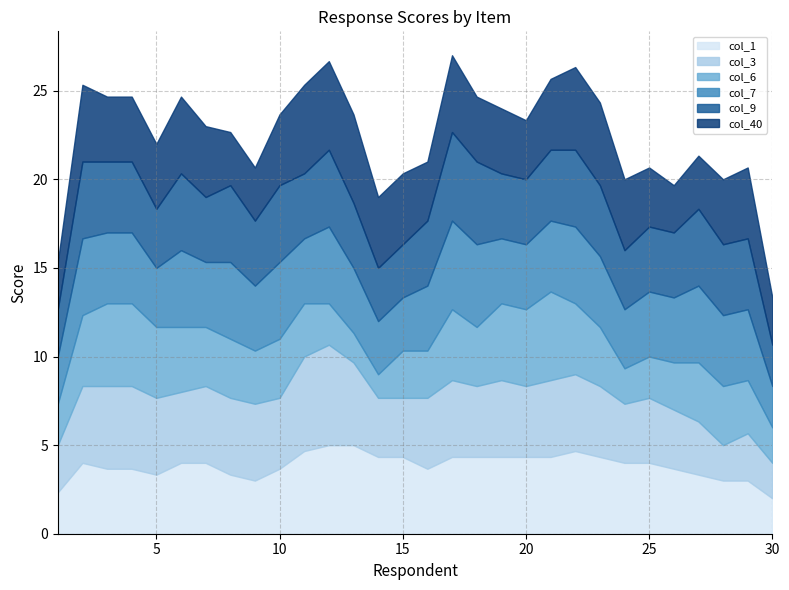

Is it true that col_40 equals 3 at 20?

True